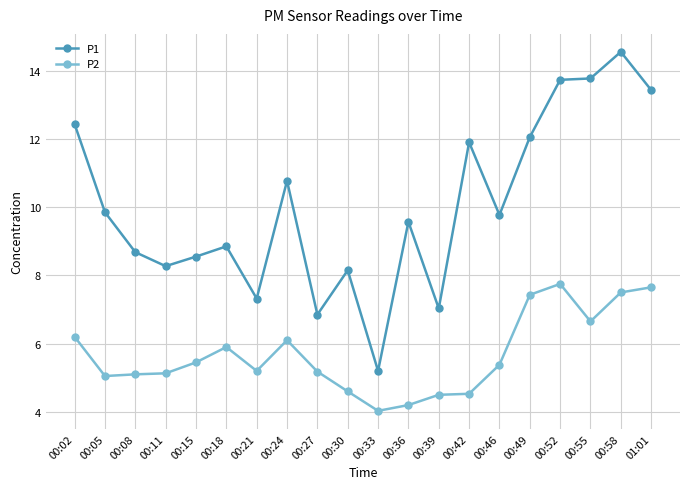

List the series in order of their overall mean, lowest first.

P2, P1